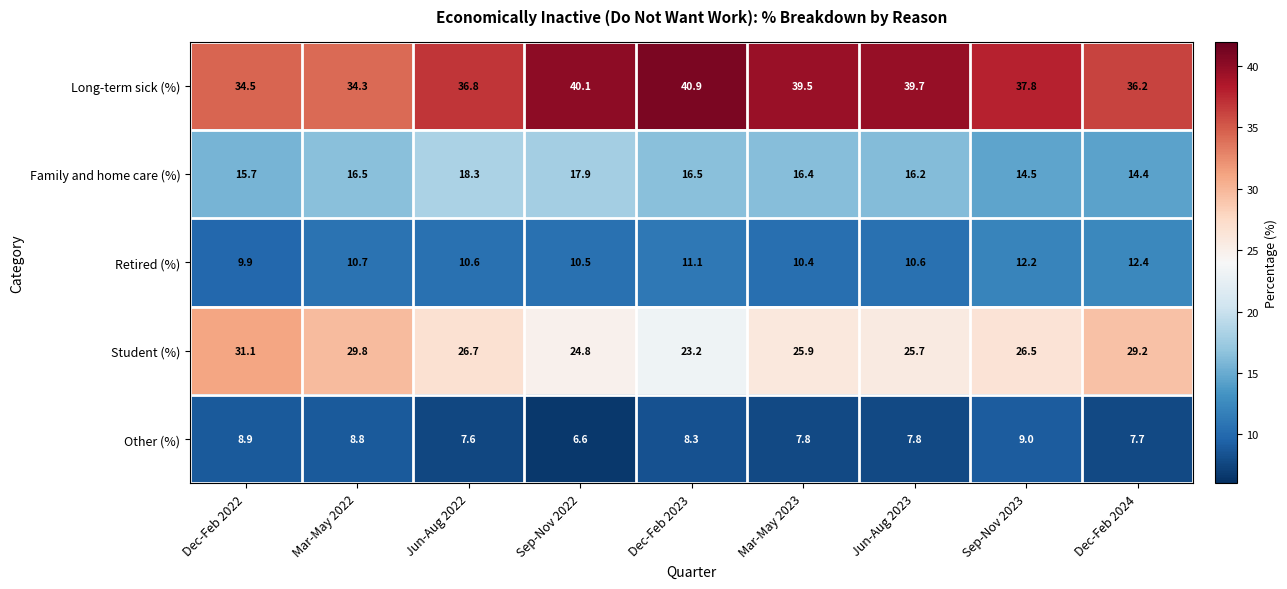

What is the total value across all series at Sep-Nov 2022?

99.9